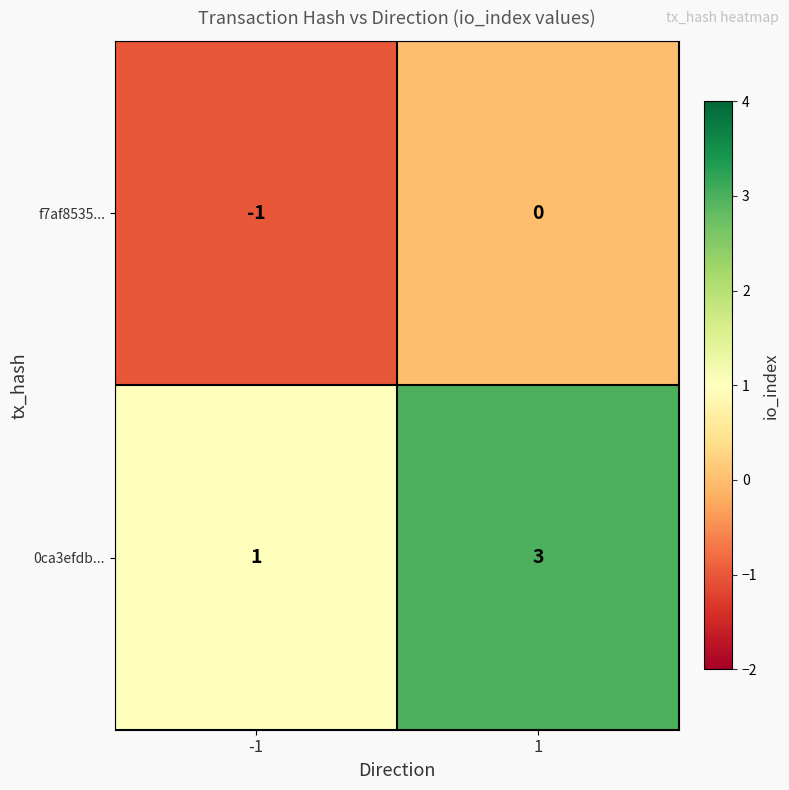

How many data points in 0ca3efdb... are less than 3?

1